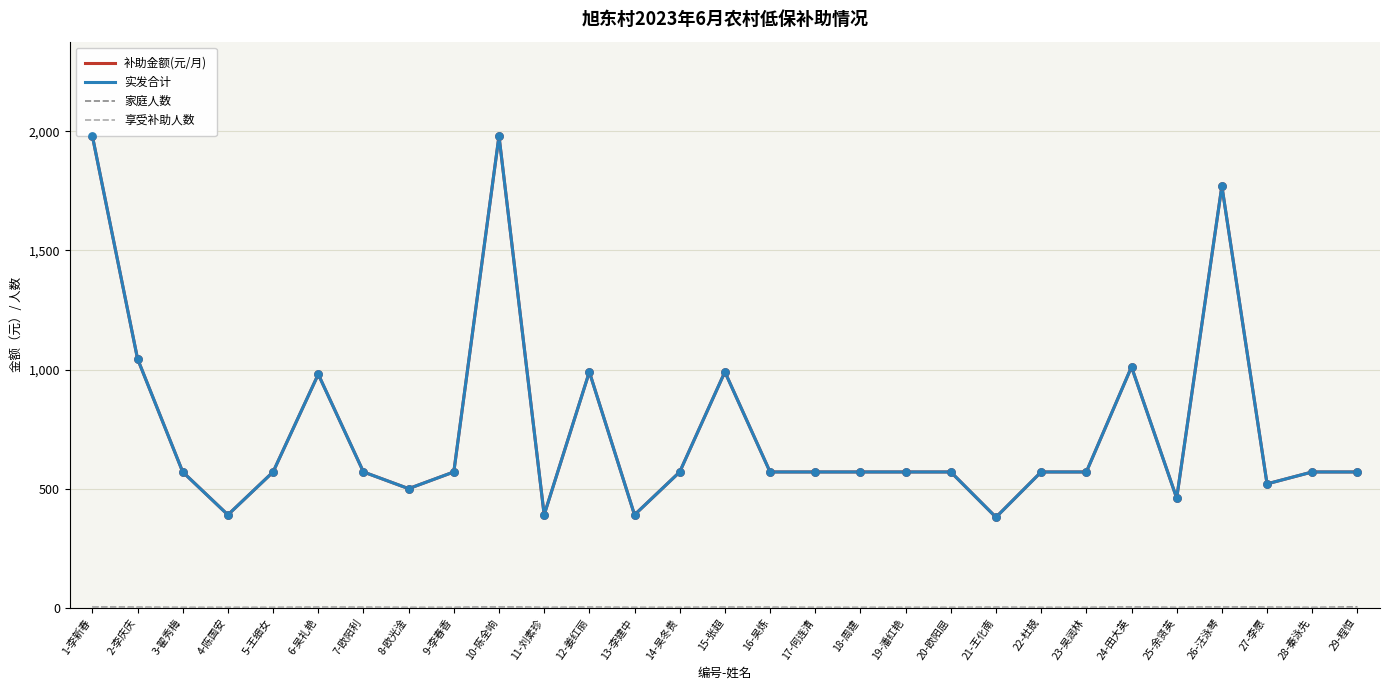

Which series reaches the minimum Y coordinate?

家庭人数